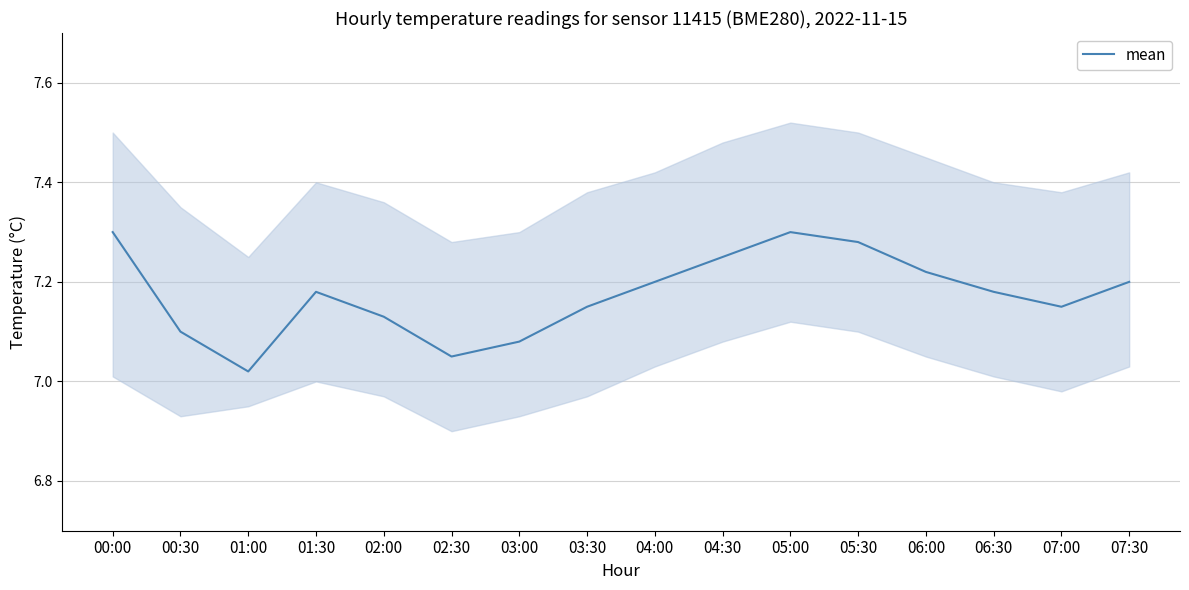

True or false: the data shows 2.1 at 02:00.

False